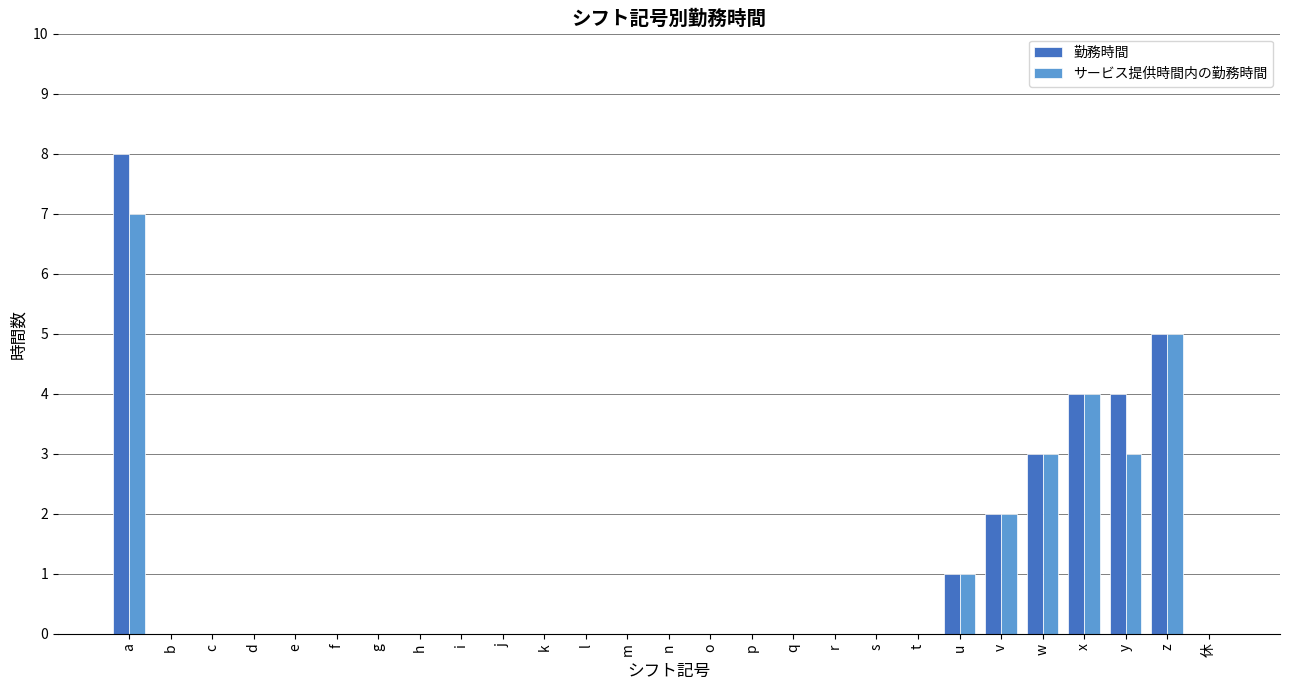

Which category has the highest value across all series?

a